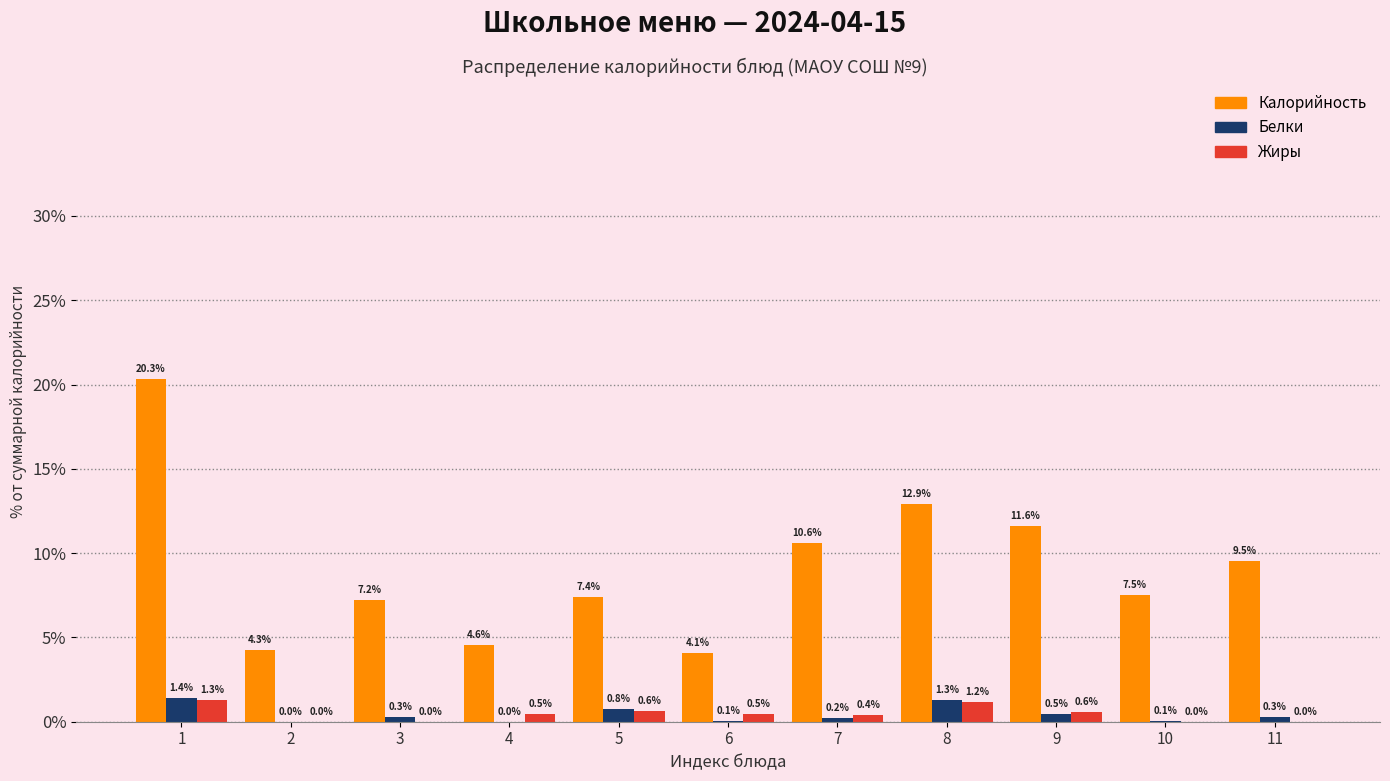

Reading left to right, list all the values displayed in this chart.

Калорийность: 1=20.3	2=4.3	3=7.2	4=4.6	5=7.4	6=4.1	7=10.6	8=12.9	9=11.6	10=7.5	11=9.5
Белки: 1=1.4	2=0.0	3=0.3	4=0.0	5=0.8	6=0.1	7=0.2	8=1.3	9=0.5	10=0.1	11=0.3
Жиры: 1=1.3	2=0.0	3=0.0	4=0.5	5=0.6	6=0.5	7=0.4	8=1.2	9=0.6	10=0.0	11=0.0